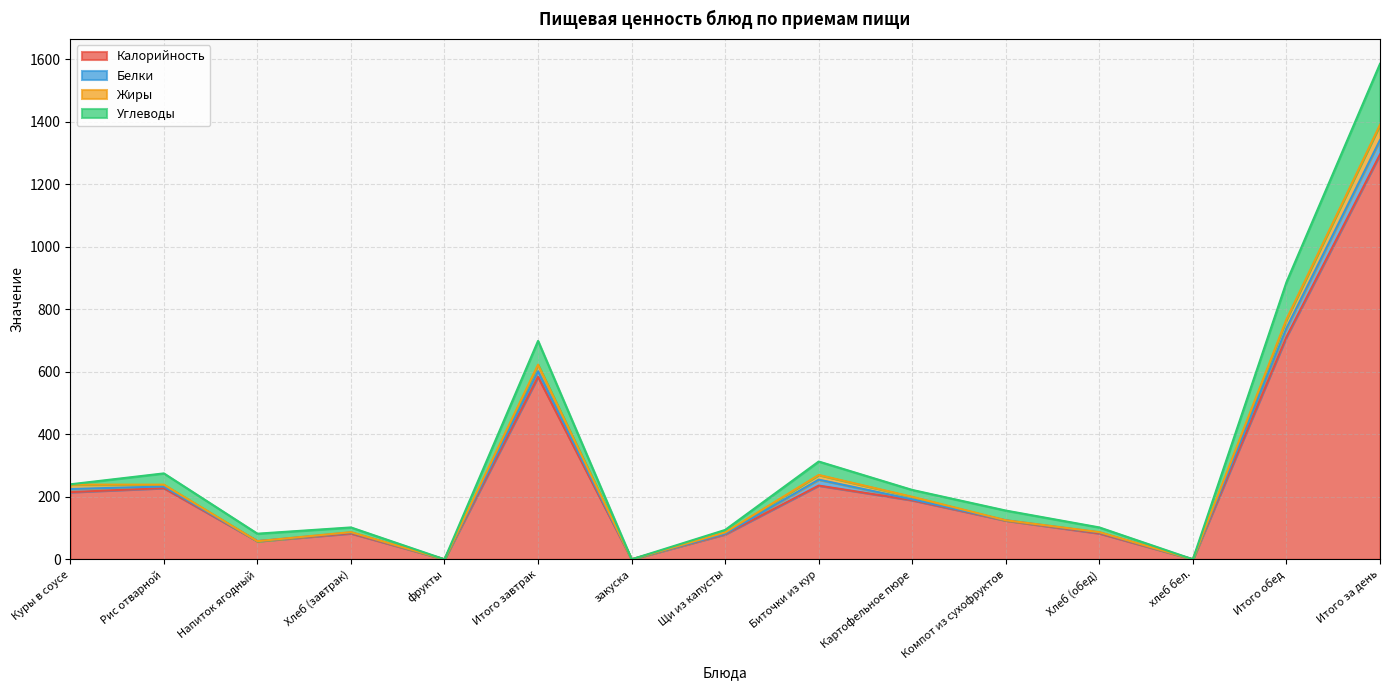

How many data points in Калорийность are less than 124?

7